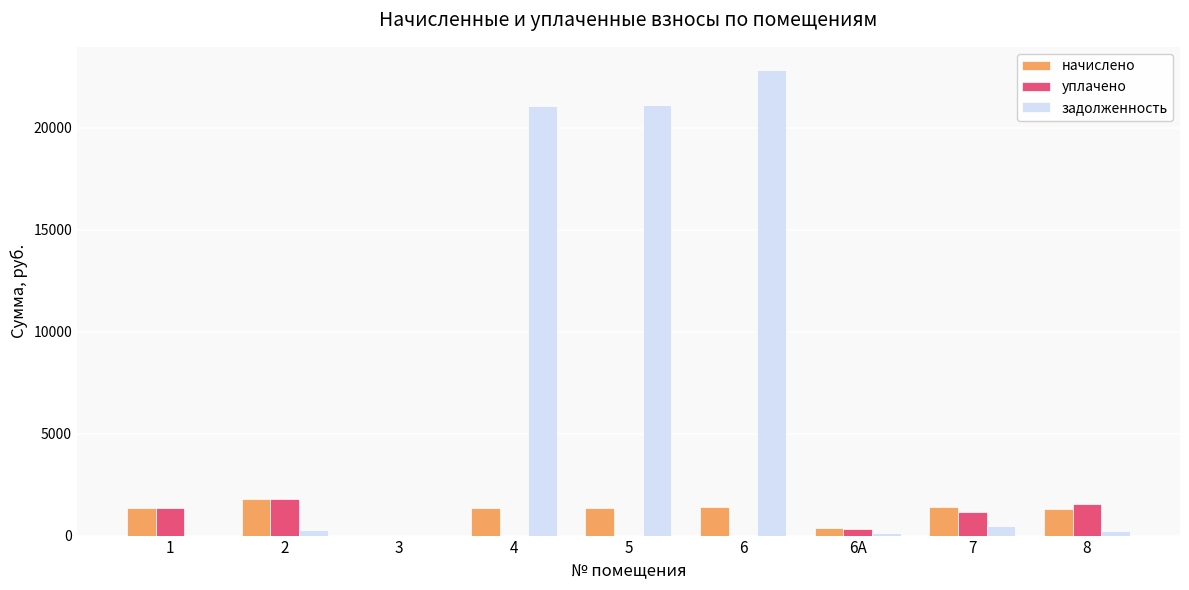

The value of задолженность at 3 is -7242.5. True or false?

False